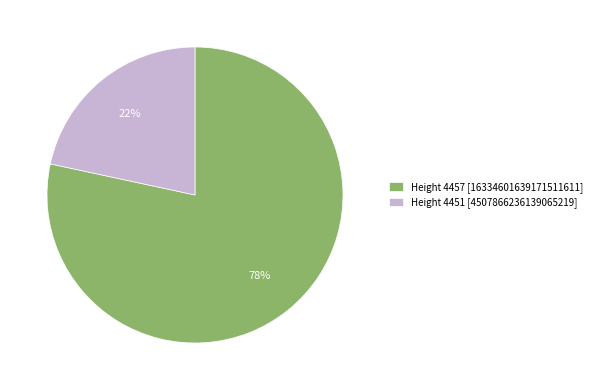

How many slices are in this pie chart?

2